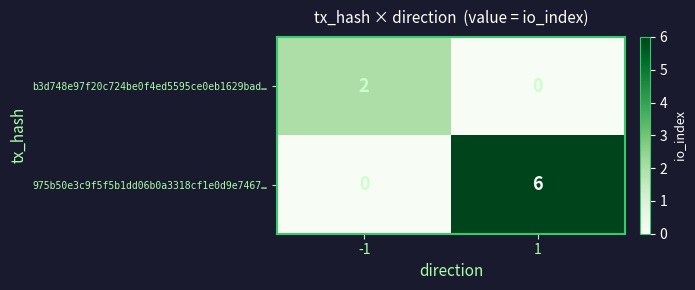

What is the difference between the 975b50e3c9f5f5b1dd06b0a3318cf1e0d9e7467… values at 1 and -1?

6